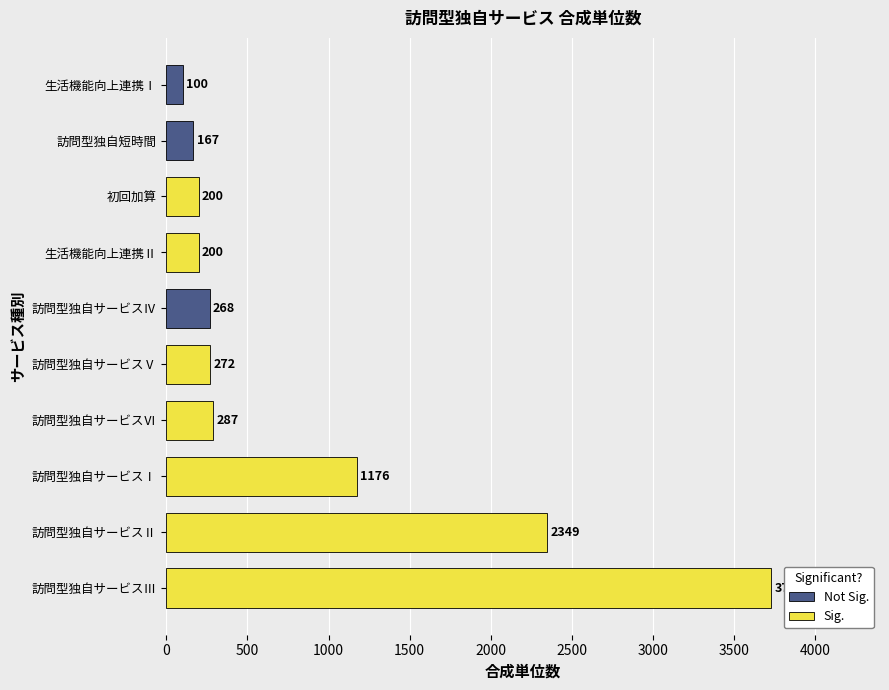

True or false: the data shows 3727 at 訪問型独自サービスⅢ.

True